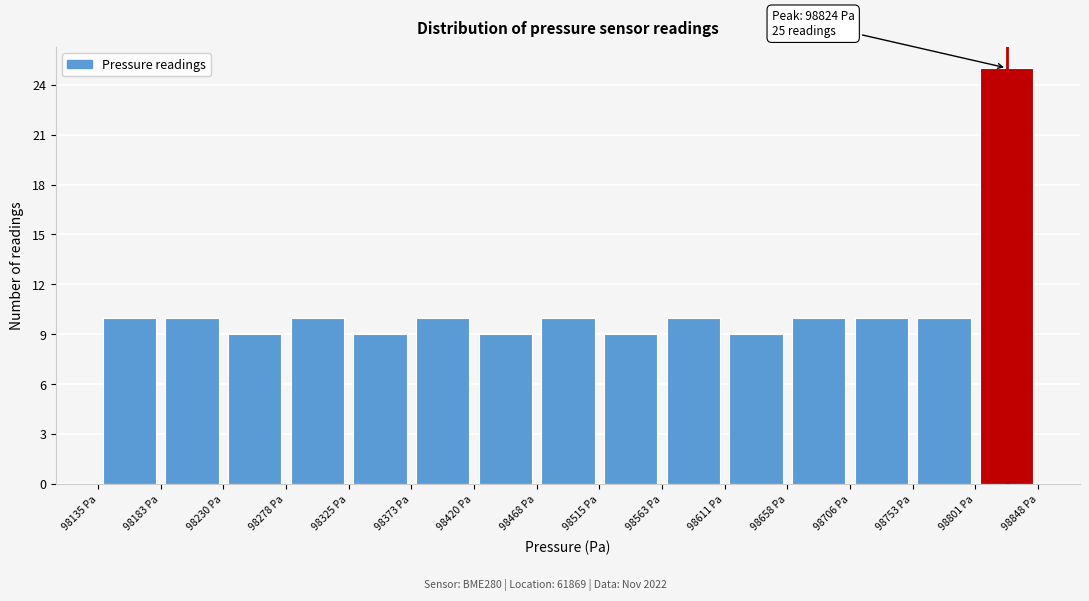

Which range on the x-axis has the tallest bar?

98800 to 98850